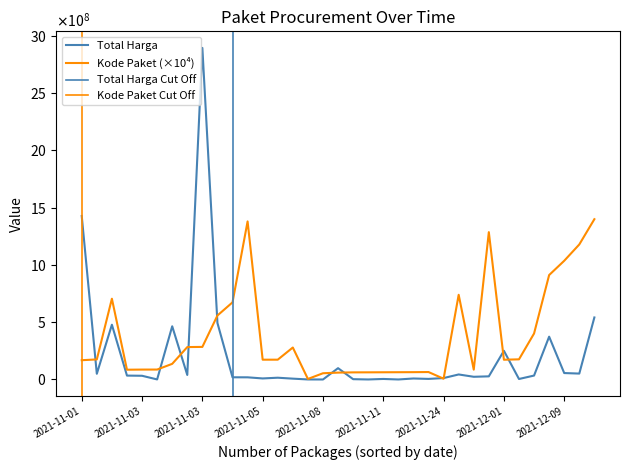

What is the difference between the highest and lowest values at 2021-11-04?

65260000